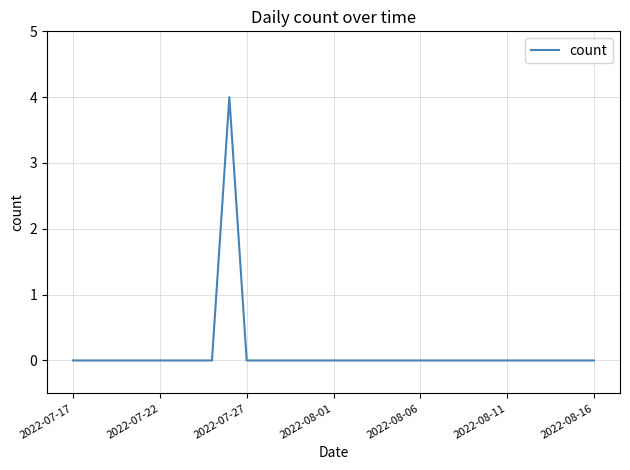

How many lines are shown in the chart?

1